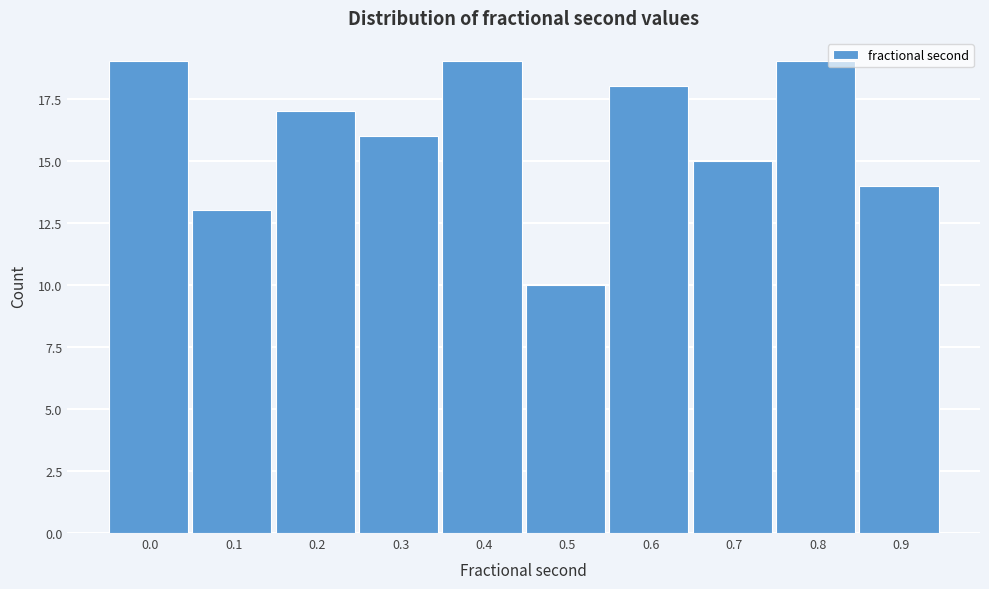

Reading left to right, extract all data points from this chart.

0.0=19	0.1=13	0.2=17	0.3=16	0.4=19	0.5=10	0.6=18	0.7=15	0.8=19	0.9=14